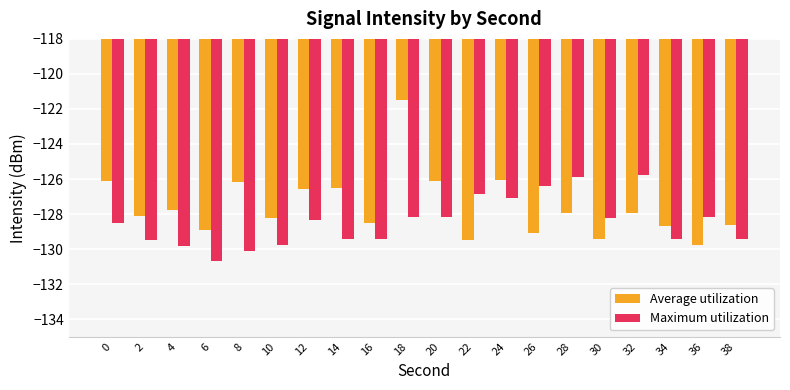

Which series has the largest total across all categories?

Average utilization